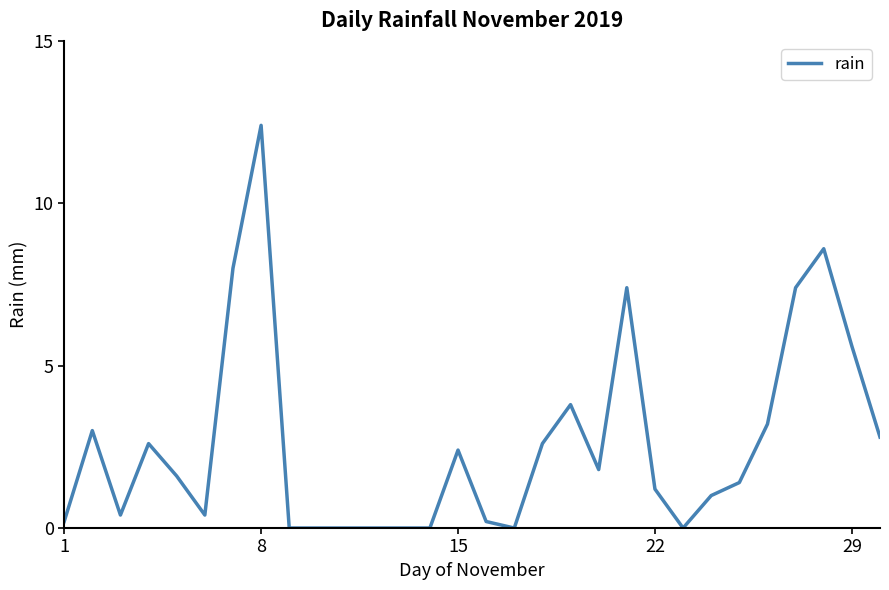

Does the chart display data point markers on the line(s)?

No